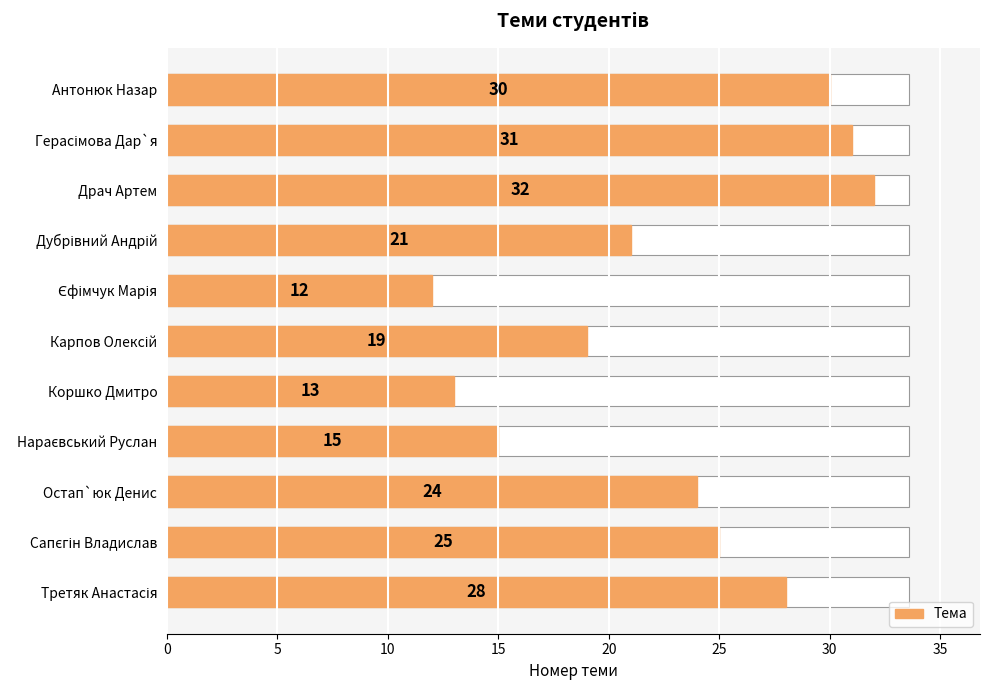

What is the ratio of the value at Сапєгін Владислав to the value at Коршко Дмитро?

1.9